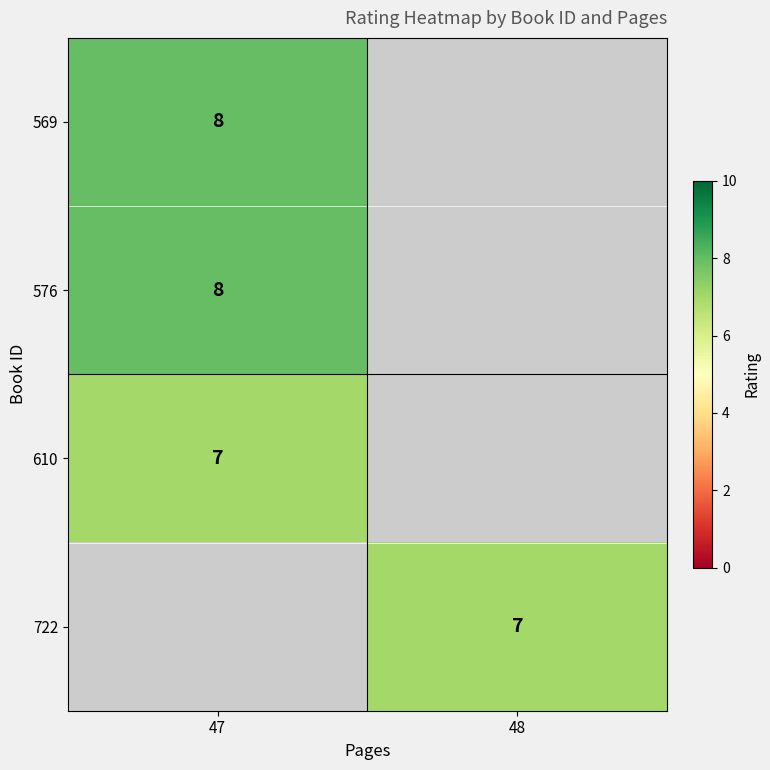

True or false: 722 has a value of 10 at 48.

False